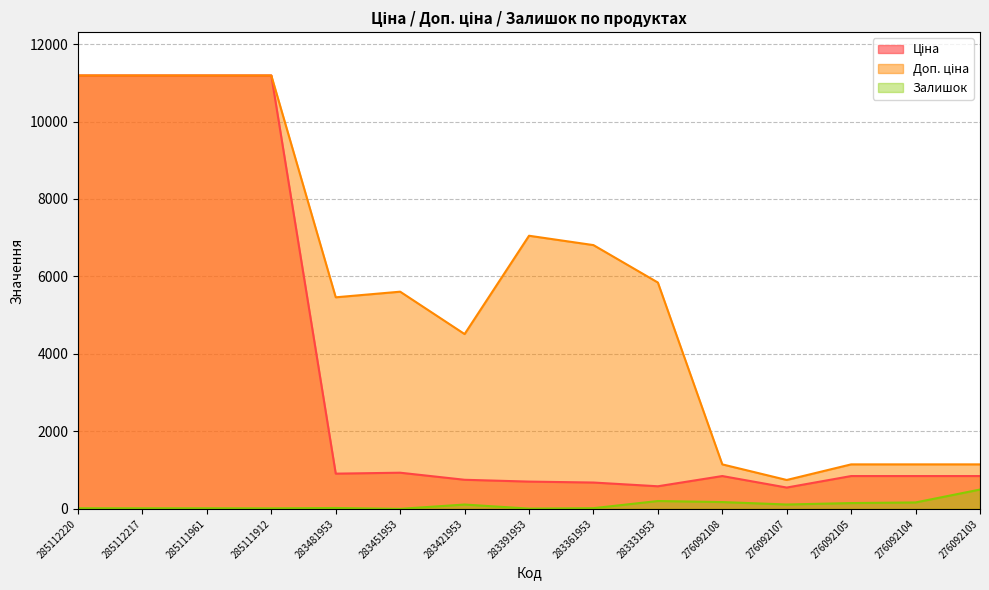

In Залишок, how many points are lower than both neighbors (excluding endpoints)?

4